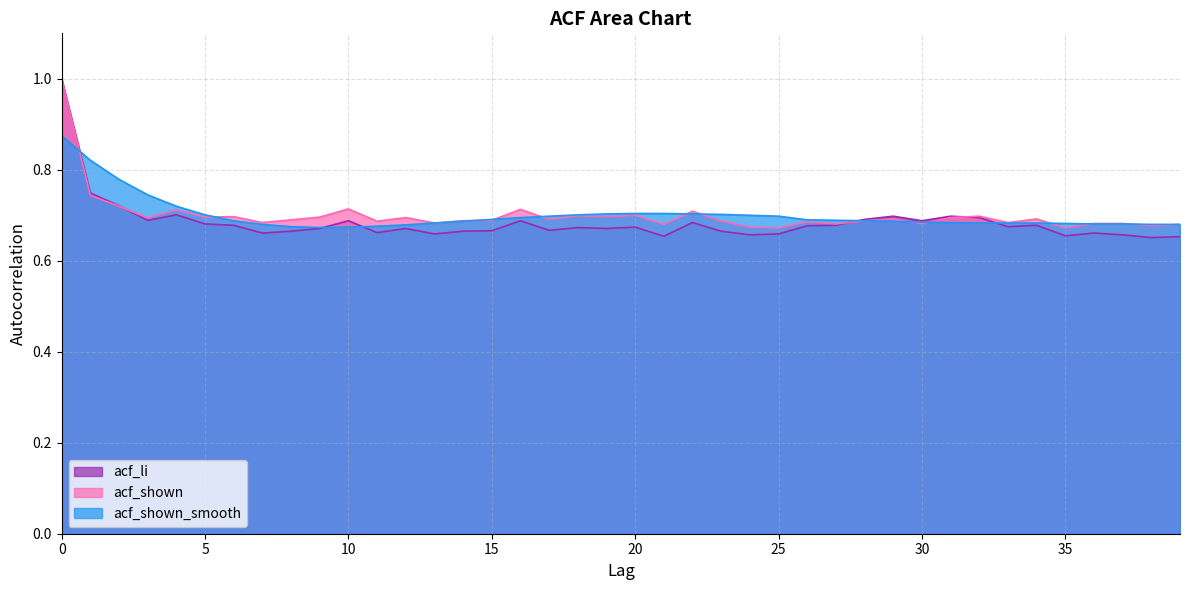

What is the approximate value of acf_shown_smooth at 26?

0.7